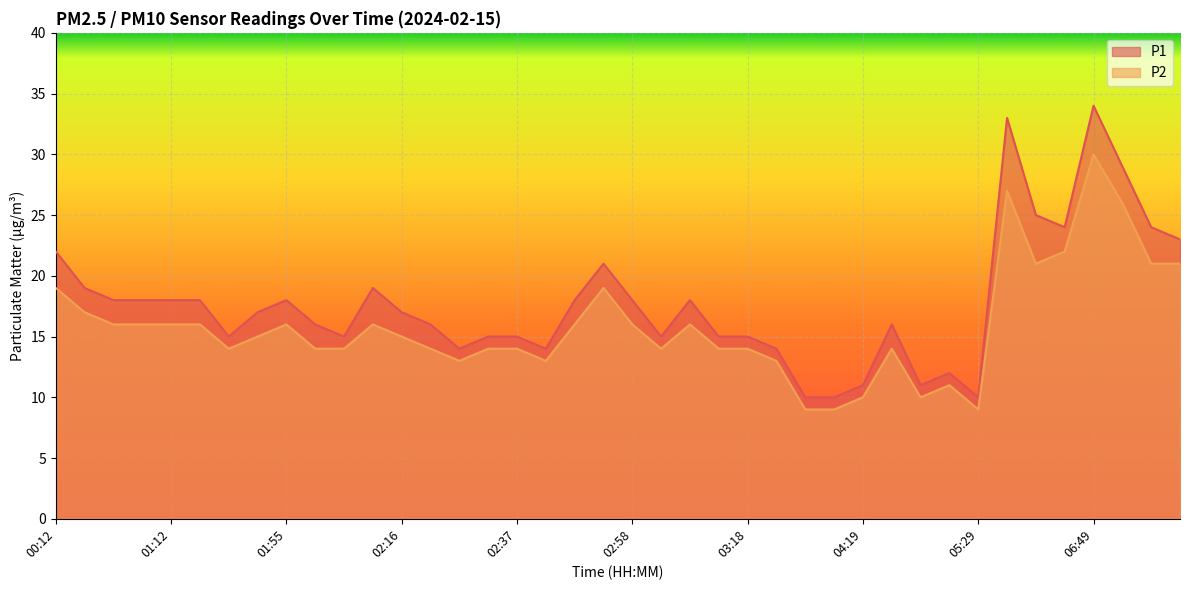

Is it true that P1 equals 25 at 01:17?

False